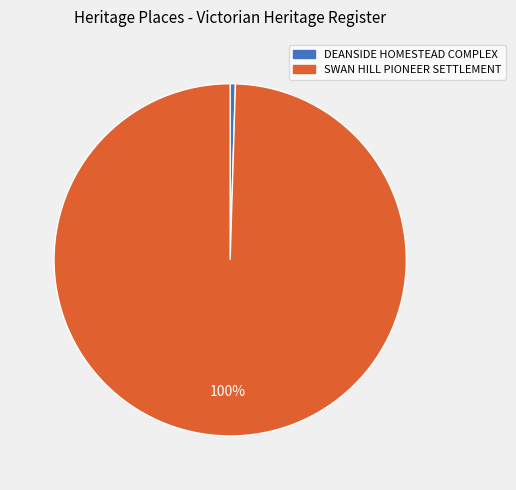

Rank the categories by value from highest to lowest.

SWAN HILL PIONEER SETTLEMENT, DEANSIDE HOMESTEAD COMPLEX